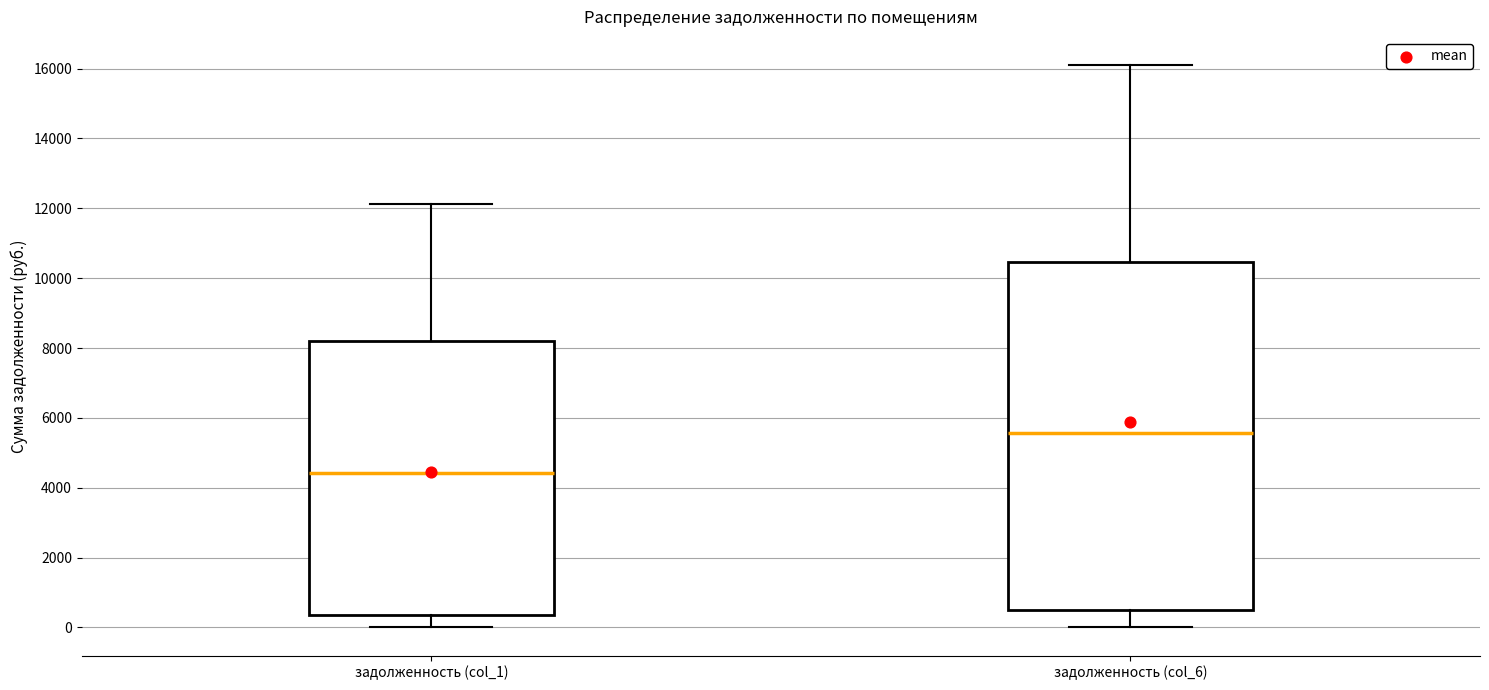

Reading left to right, read every box against the y-axis: the position of its median line, the range the box covers, and the ends of its whiskers. The values are not printed on the chart, so give them approximately, as read against the axis.

задолженность (col_1): median 4400, box 400 to 8200, whiskers 0 to 12200
задолженность (col_6): median 5600, box 600 to 10400, whiskers 0 to 16200